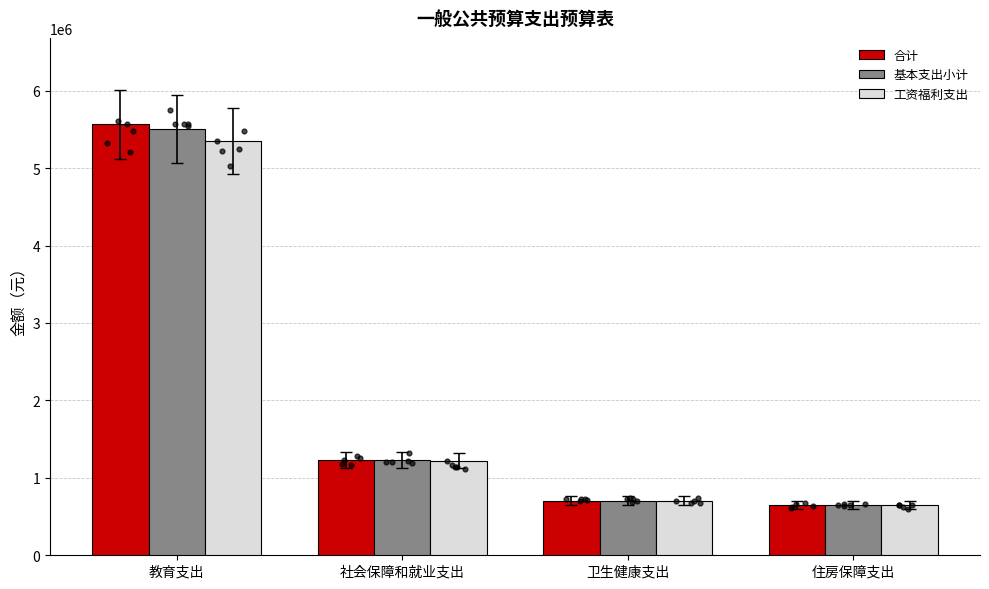

At how many categories does at least one series exceed 4492910?

1